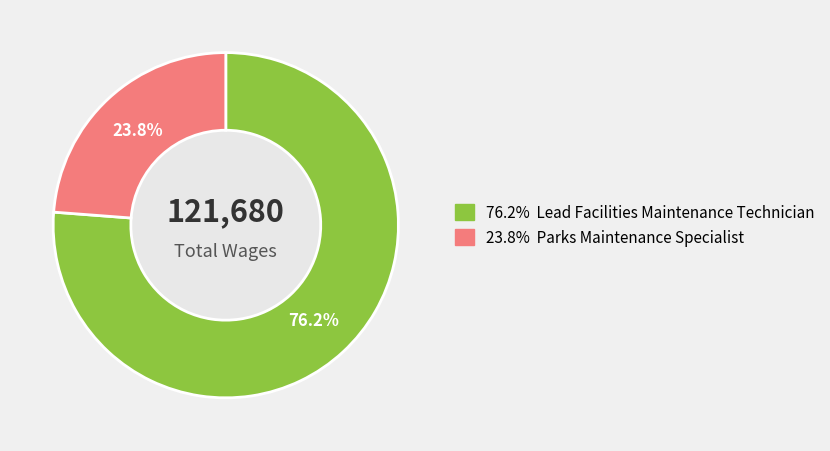

How many slices are in this pie chart?

2